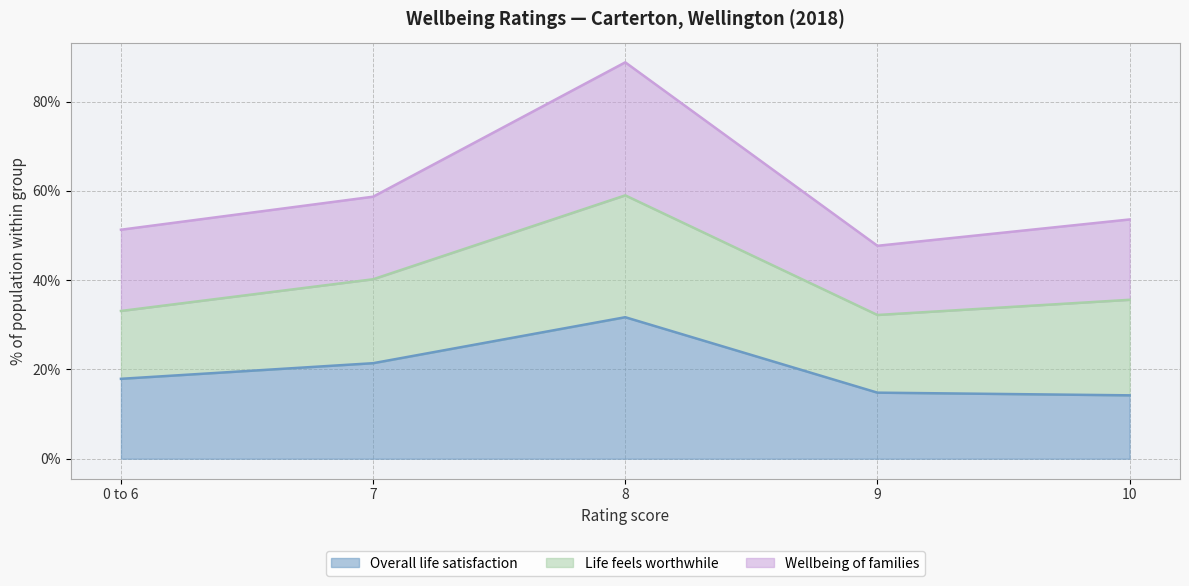

True or false: Overall life satisfaction has a value of 0.1 at 0 to 6.

False